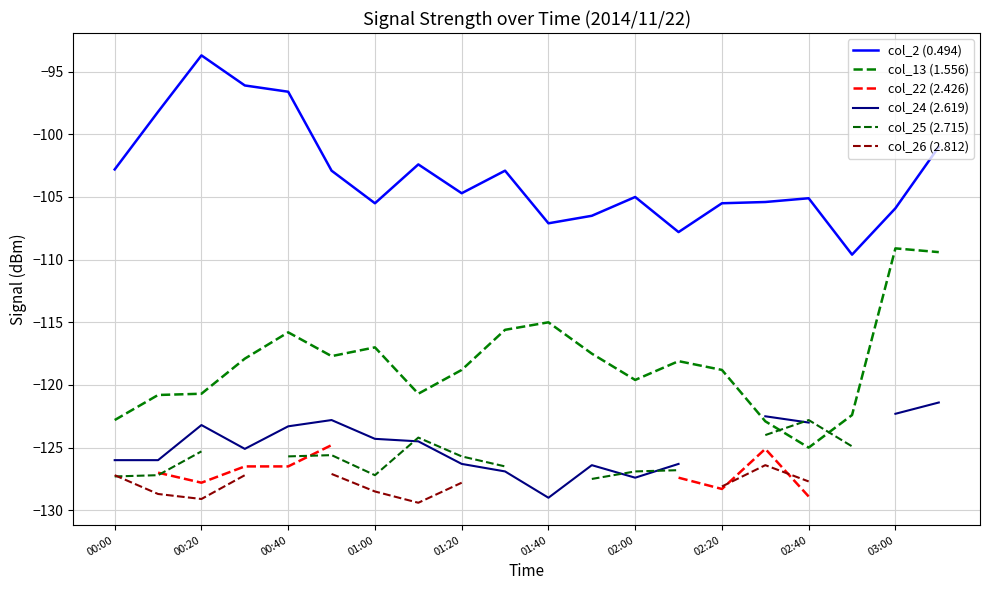

What is the sum of the col_13 (1.556) values at 00:40 and 02:20?

-234.6